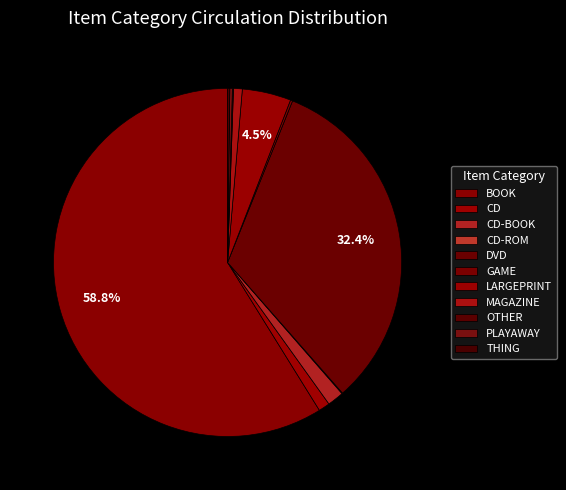

Which slice is the smallest?

CD-ROM